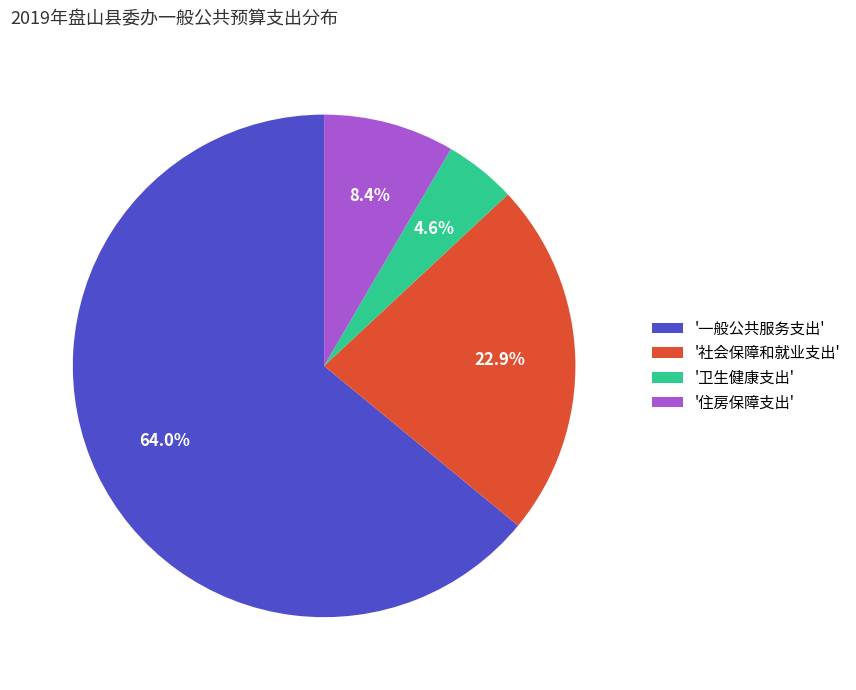

Which slice is the smallest?

'卫生健康支出'